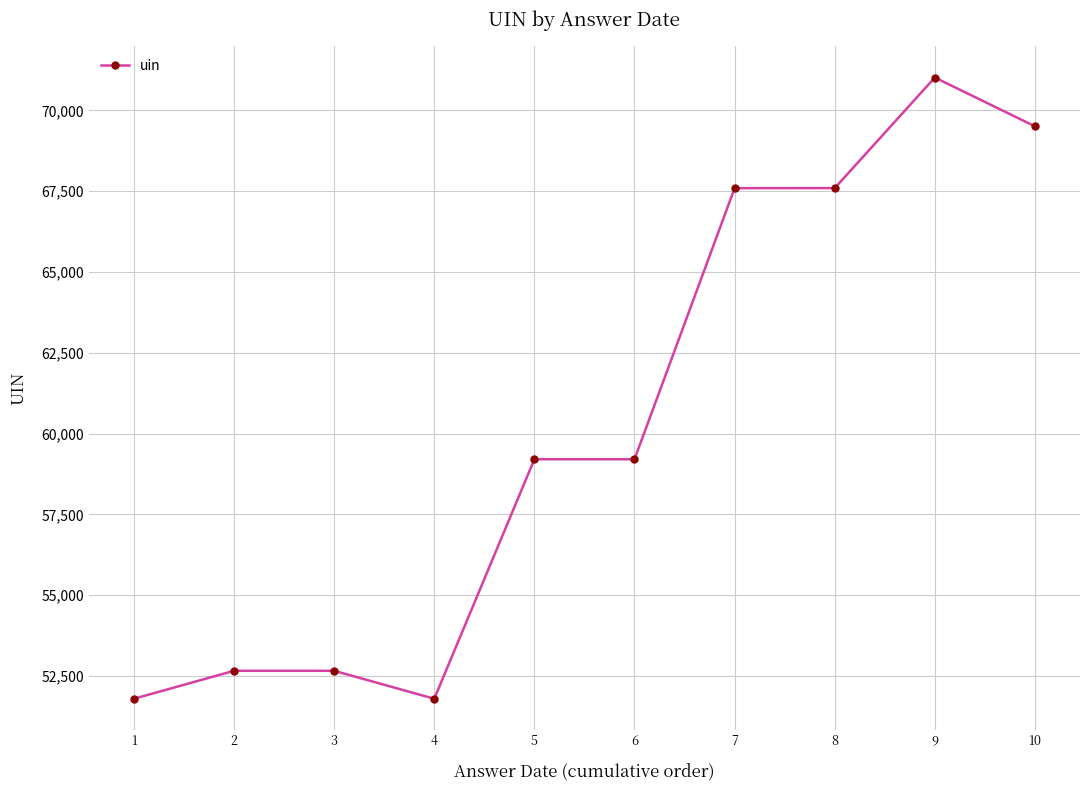

Does the chart display data point markers on the line(s)?

Yes